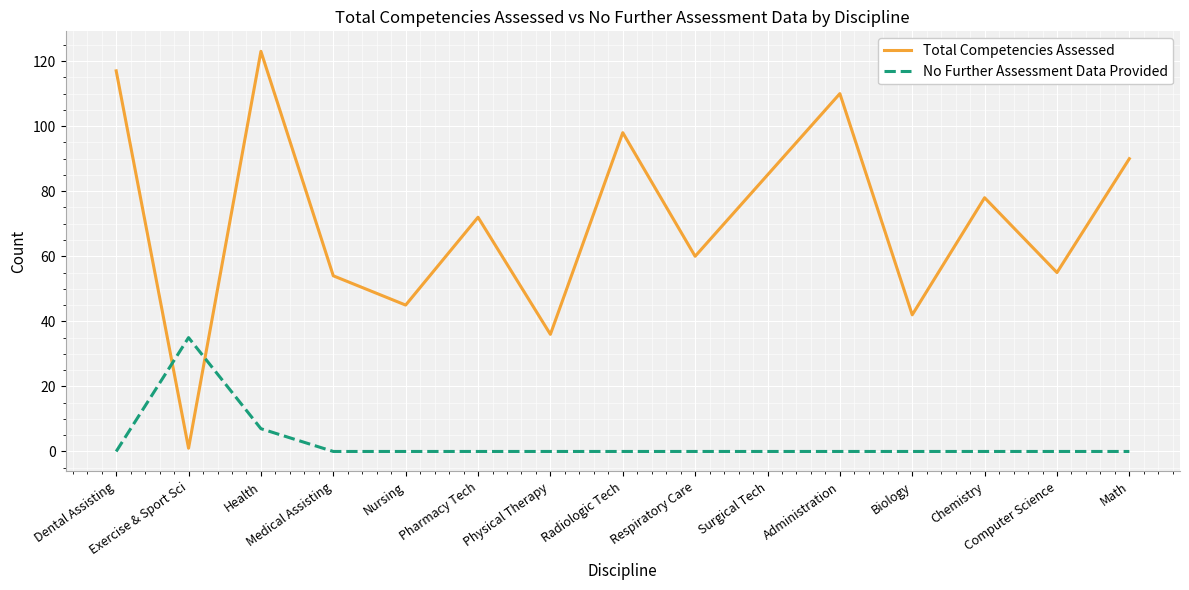

Is the value of Total Competencies Assessed at Dental Assisting greater than the value of No Further Assessment Data Provided at Biology?

Yes